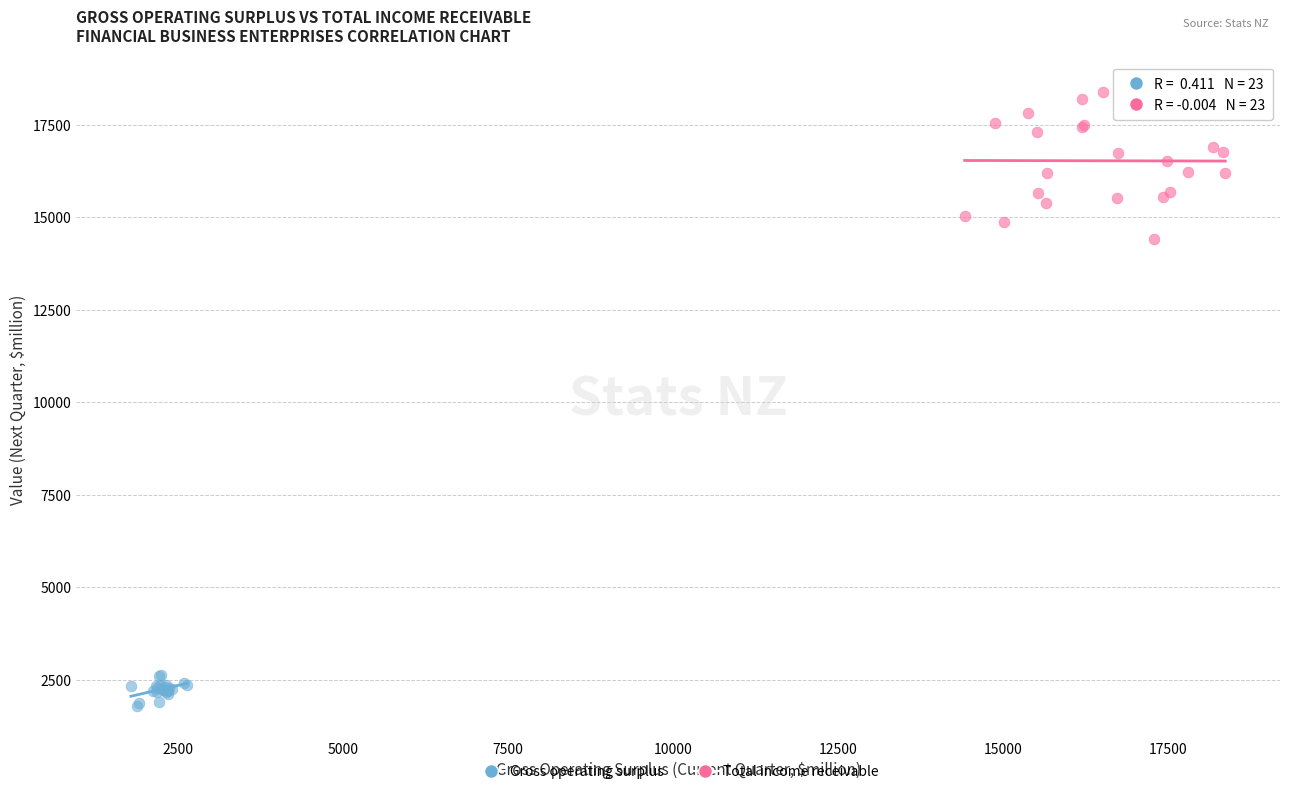

Which series contains the highest Y value?

Total income receivable